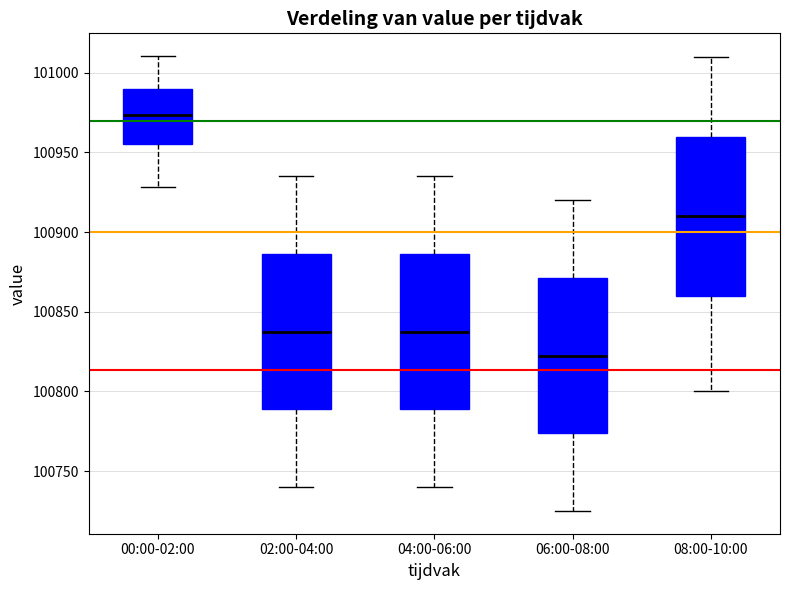

Which box has the highest median line?

00:00-02:00